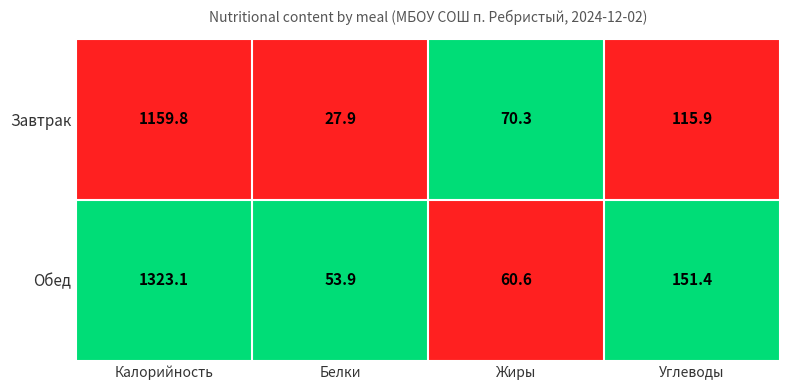

What value does the Обед series have at Жиры?

60.6